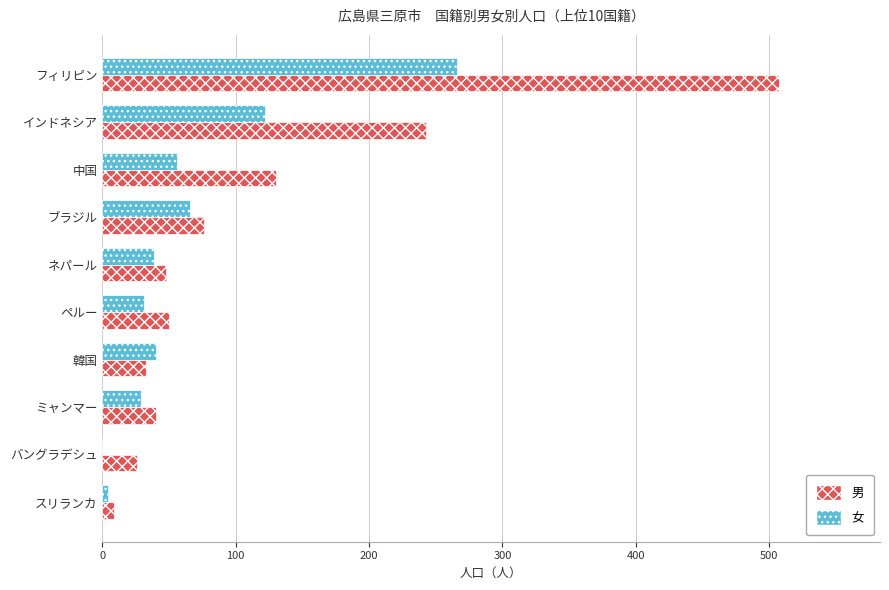

Between 中国 and ミャンマー, which series saw the biggest shift?

男